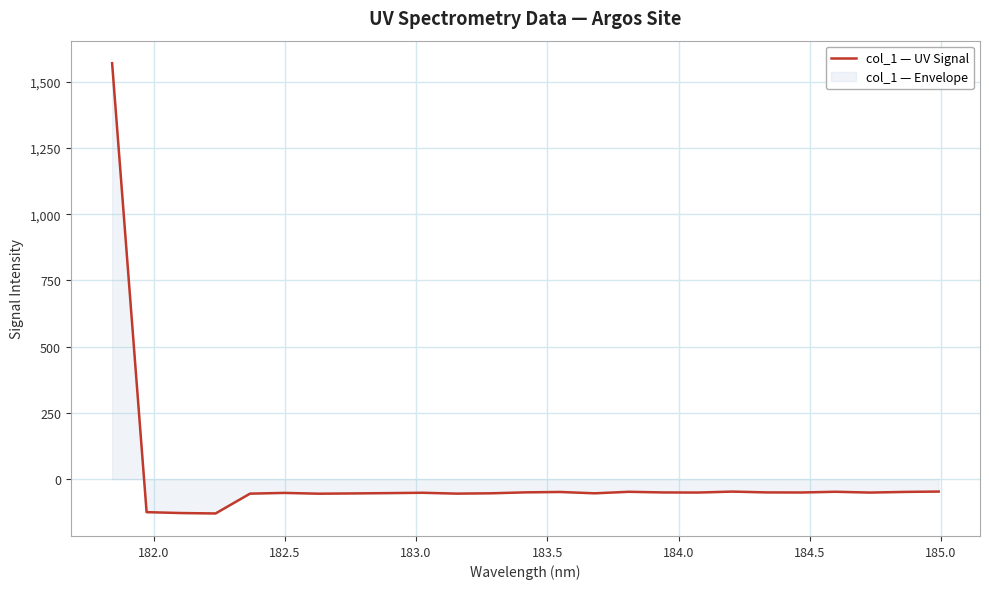

What is the sum of all values?

126.1